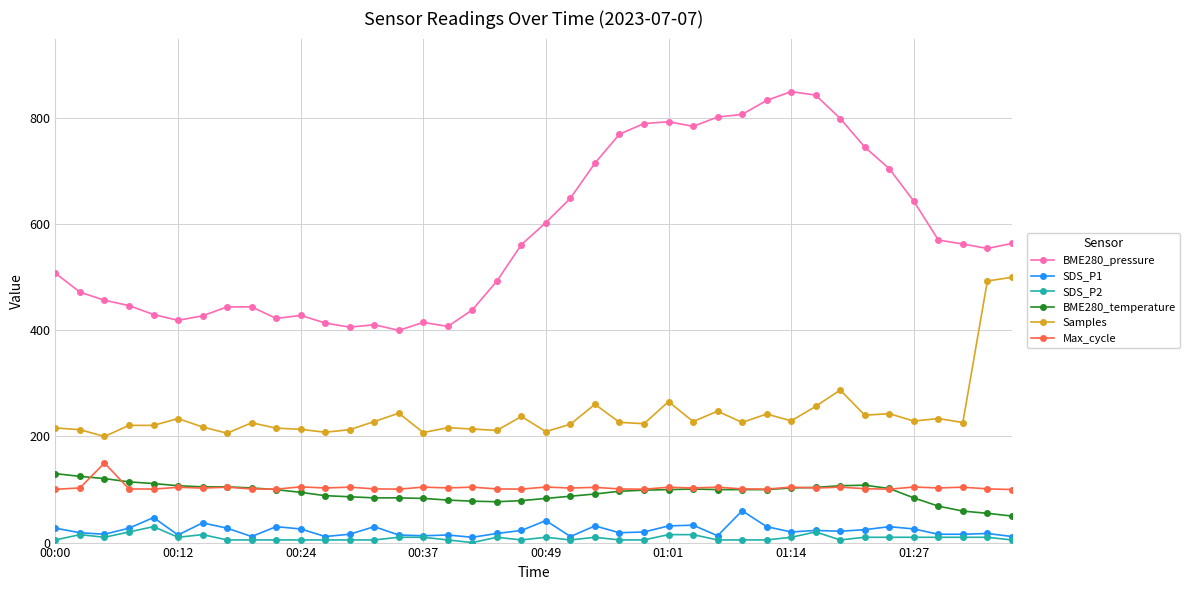

What is the highest value of the SDS_P1 series?

60.0